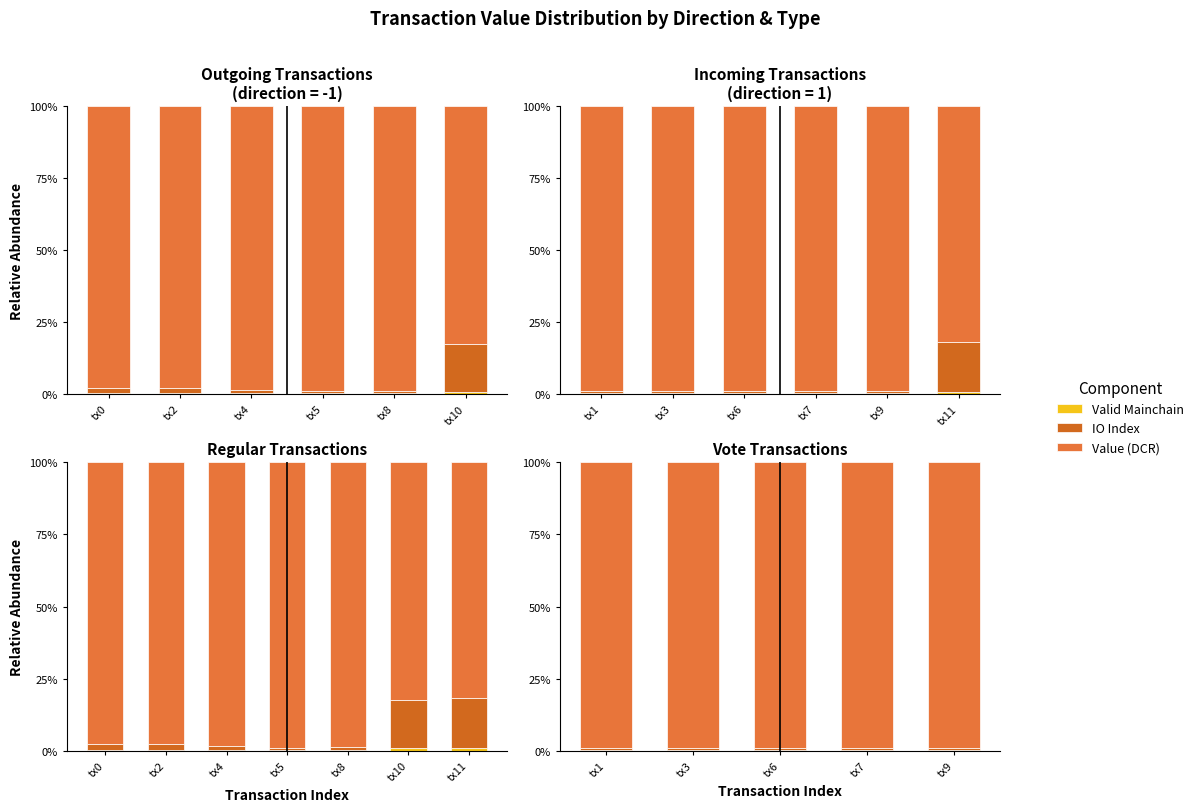

What is the value of the Valid Mainchain bar at the 2nd from the left?

0.3